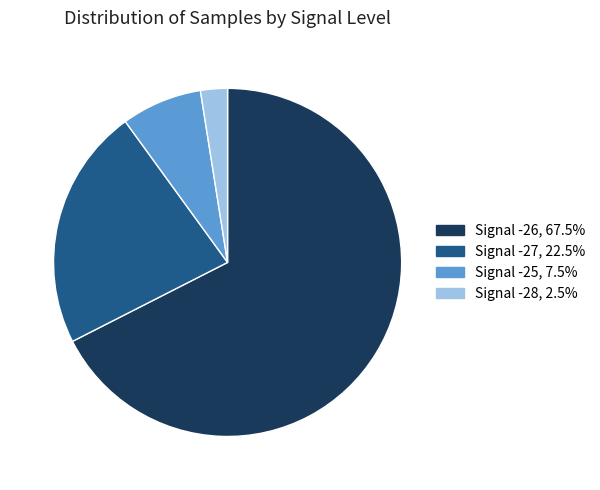

Is there any slice that represents more than half of the pie?

Yes